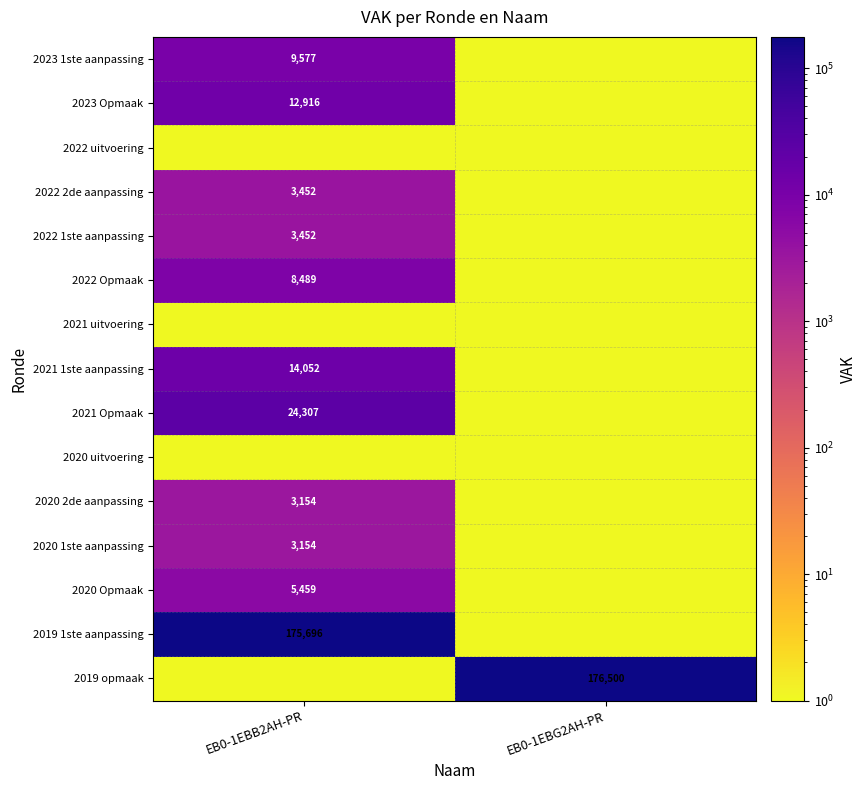

Which category has the lowest value across all series?

EB0-1EBG2AH-PR